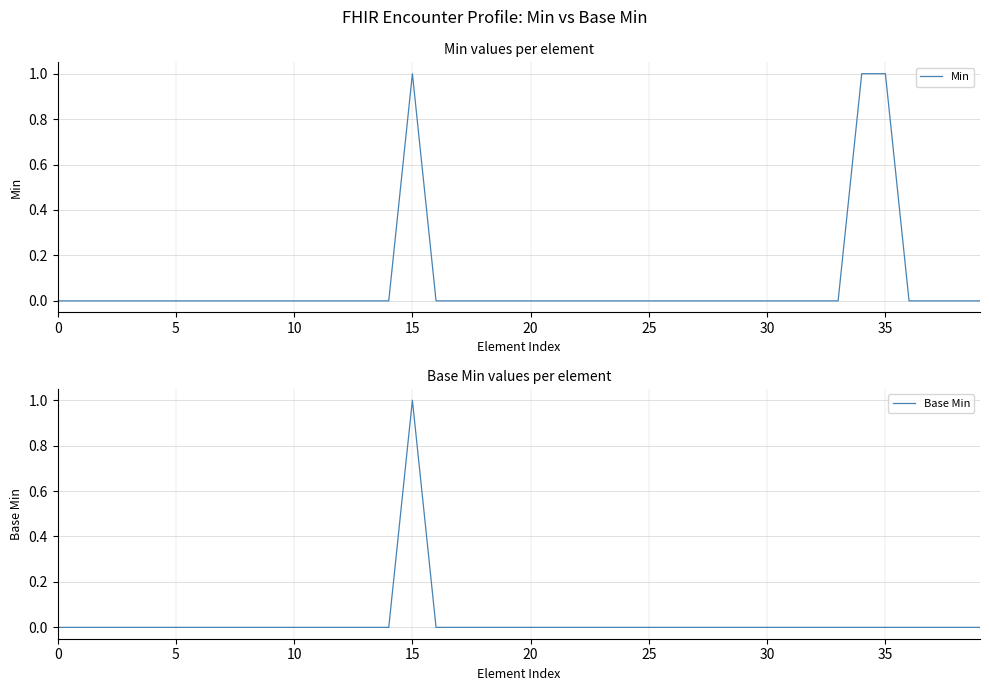

True or false: Min has a value of 0 at 5.

True